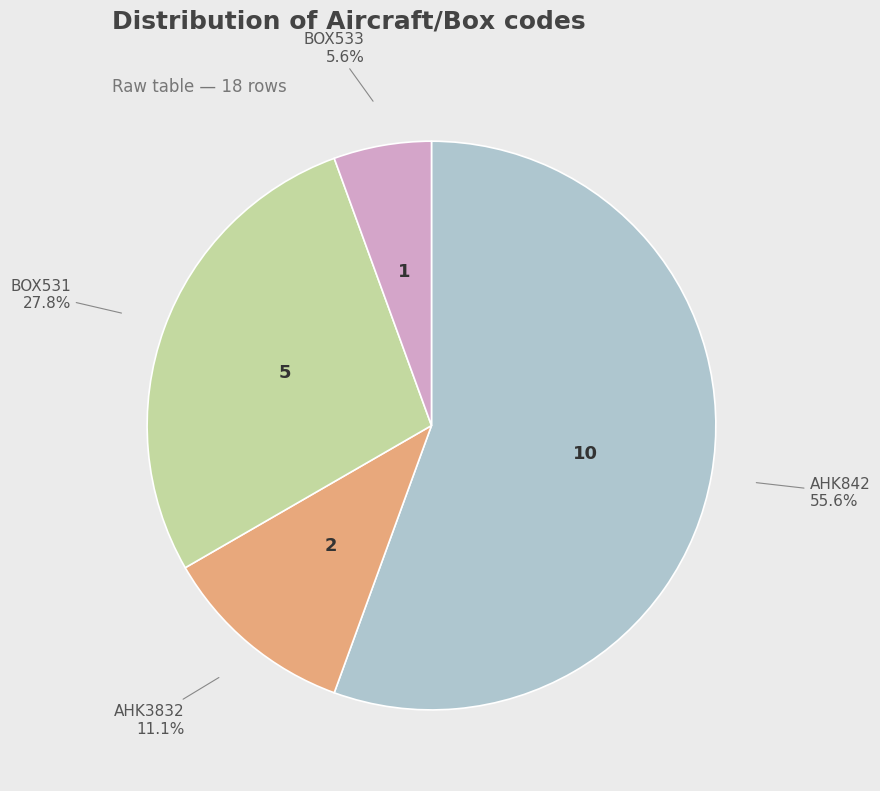

Between BOX531 and AHK3832, which is larger?

BOX531